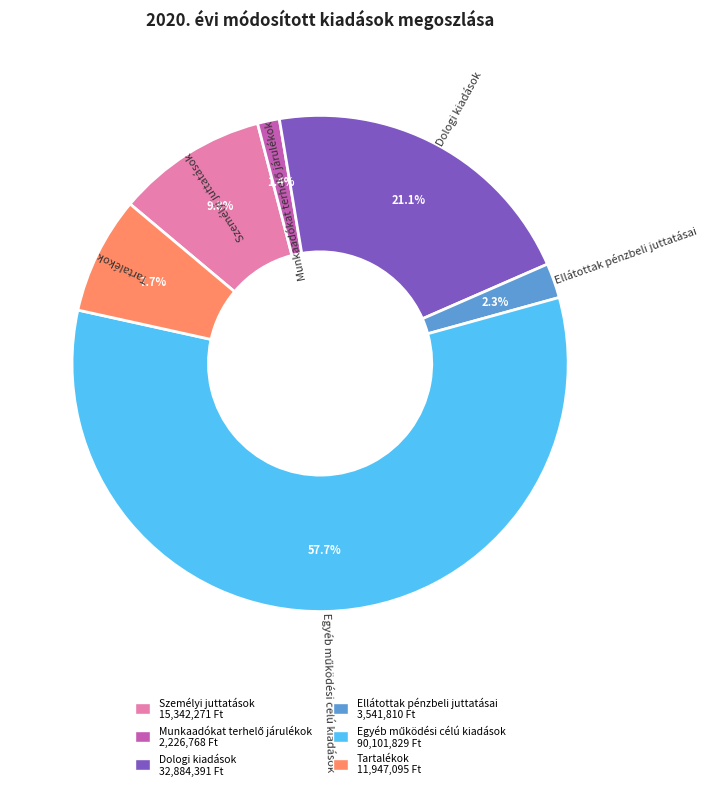

Approximately how many times larger is the value at Tartalékok compared to Személyi juttatások?

0.8